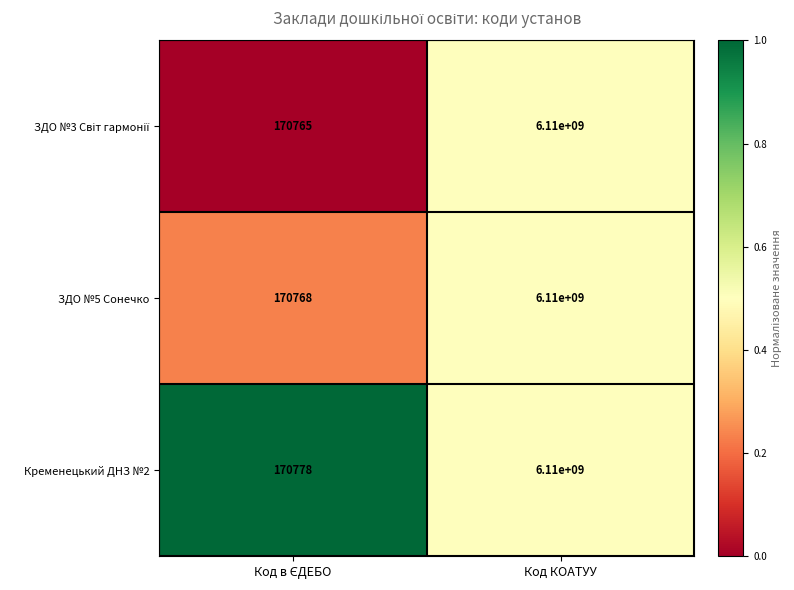

At which category does the chart reach its peak across all series?

Код КОАТУУ